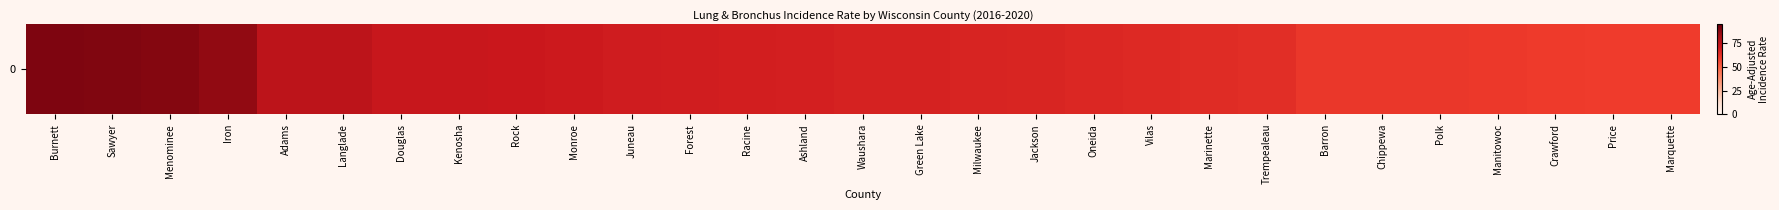

Which category has the highest value across all series?

Burnett